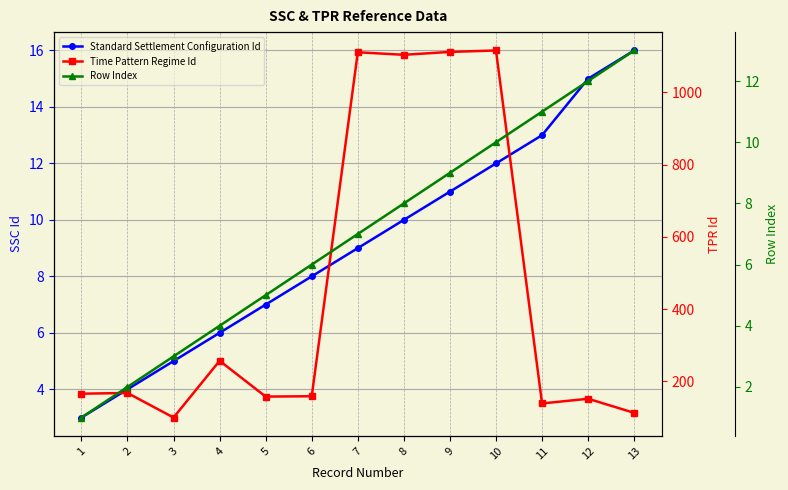

What is the average value of the Time Pattern Regime Id series?

450